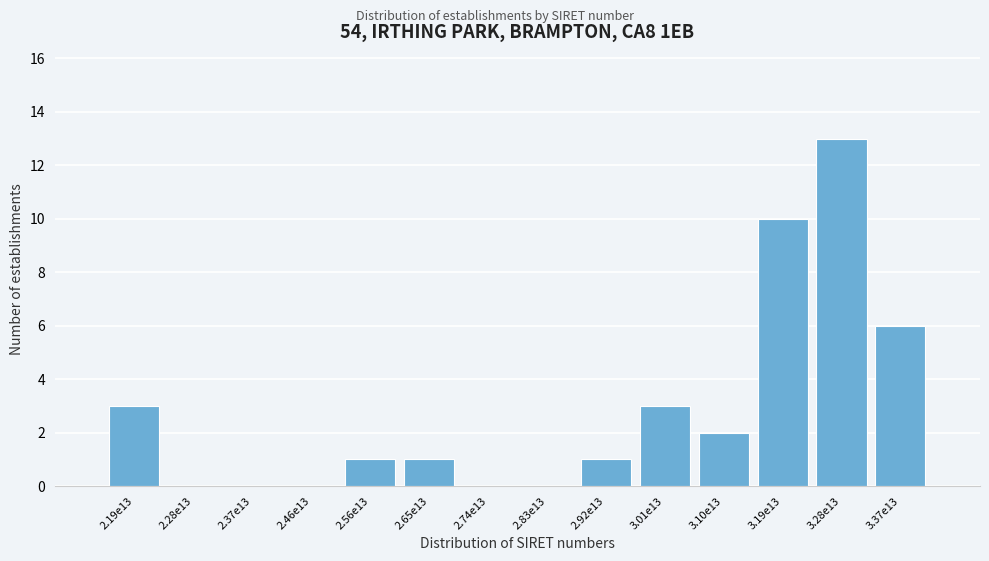

Reading left to right, extract all data points from this chart.

2.19e13=3	2.28e13=0	2.37e13=0	2.46e13=0	2.56e13=1	2.65e13=1	2.74e13=0	2.83e13=0	2.92e13=1	3.01e13=3	3.10e13=2	3.19e13=10	3.28e13=13	3.37e13=6